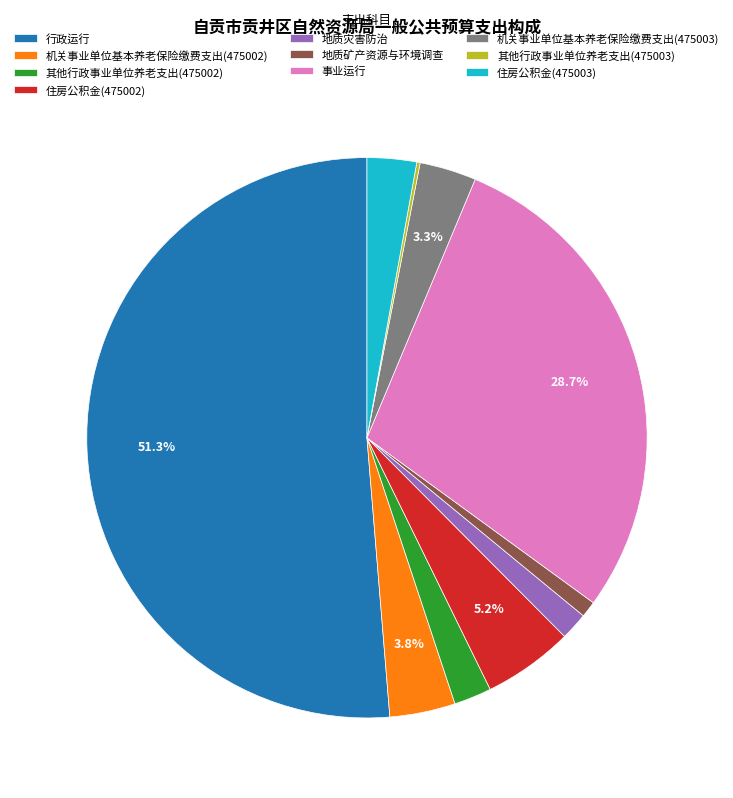

Between 住房公积金(475003) and 事业运行, which is larger?

事业运行